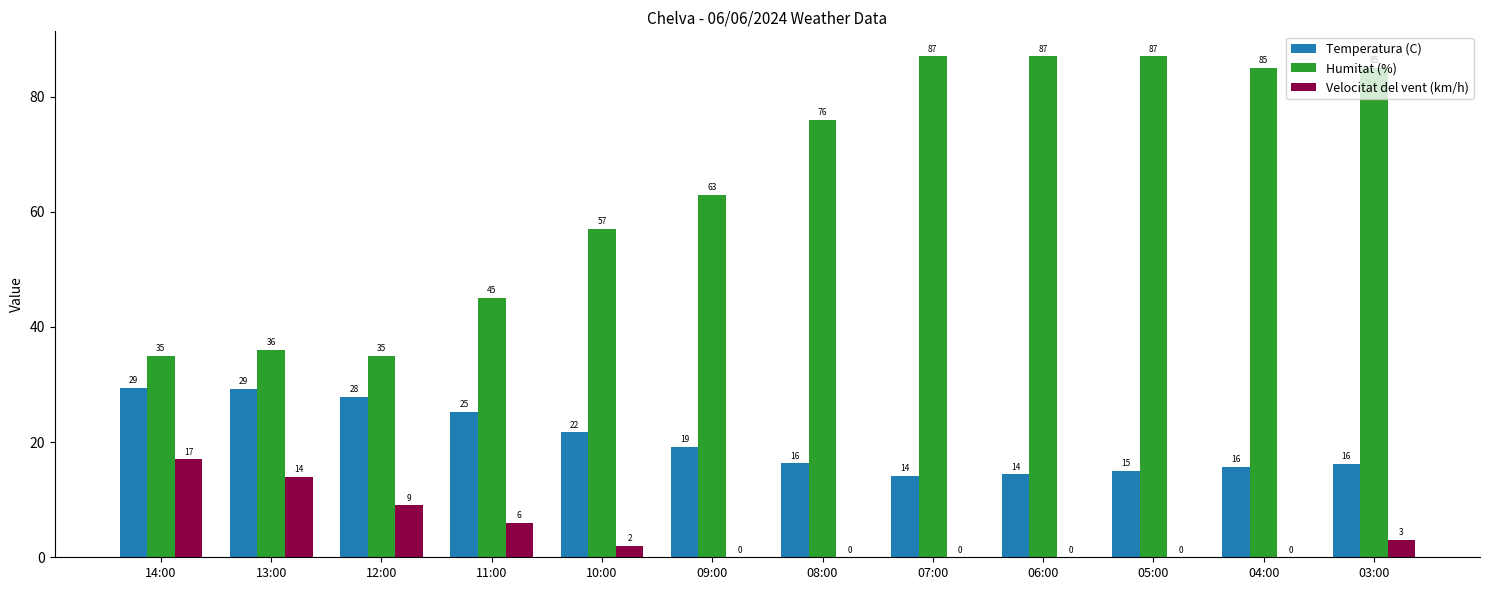

The value of Temperatura (C) at 11:00 is 25.3. True or false?

True